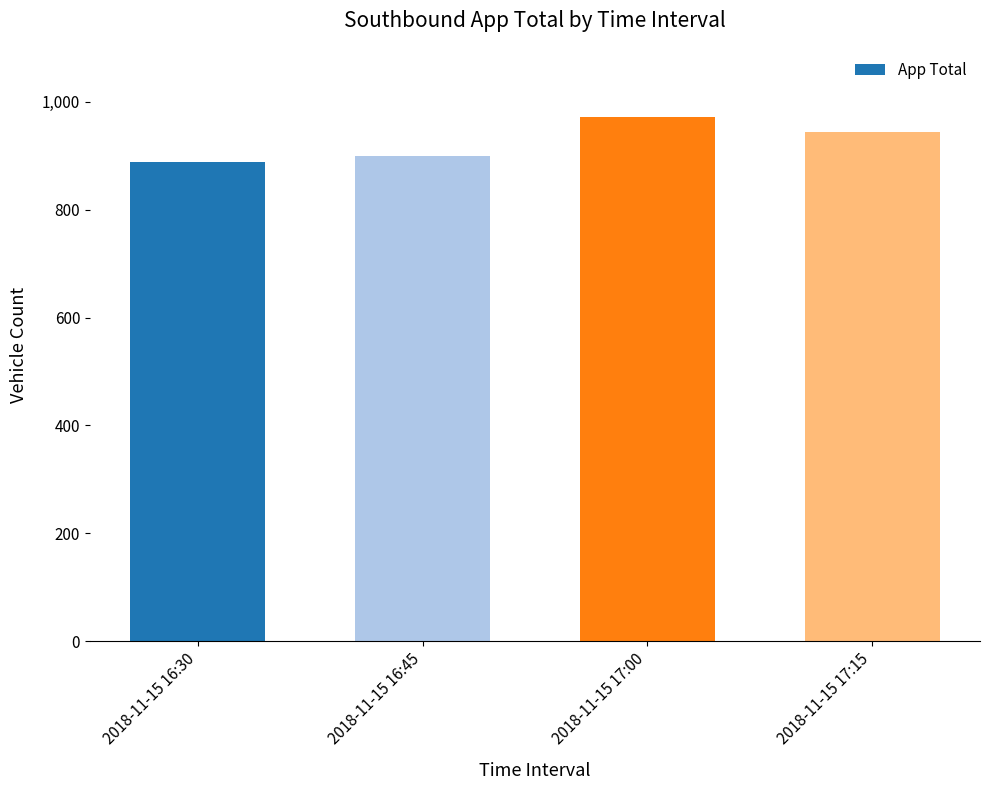

Which category has the lowest value across all series?

2018-11-15 16:30